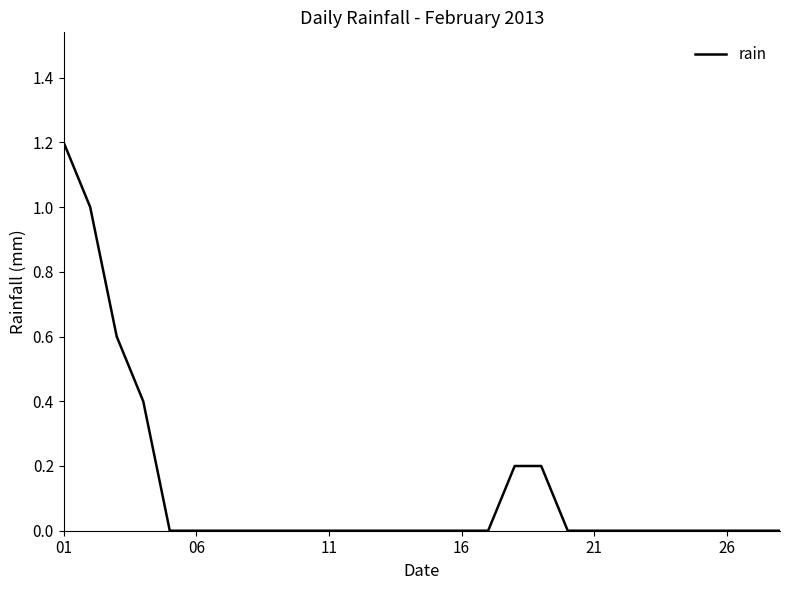

What is the difference between the maximum and minimum values?

1.2